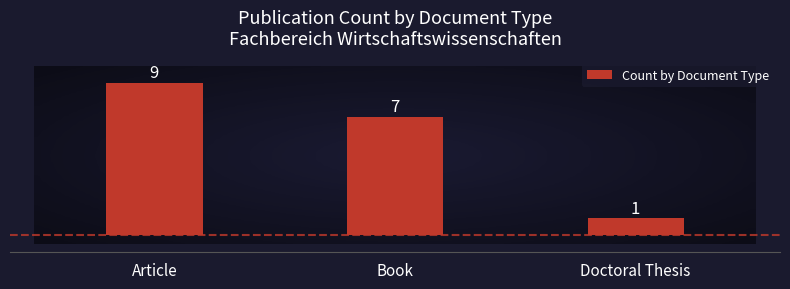

List the labels in order of value, largest first.

Article, Book, Doctoral Thesis